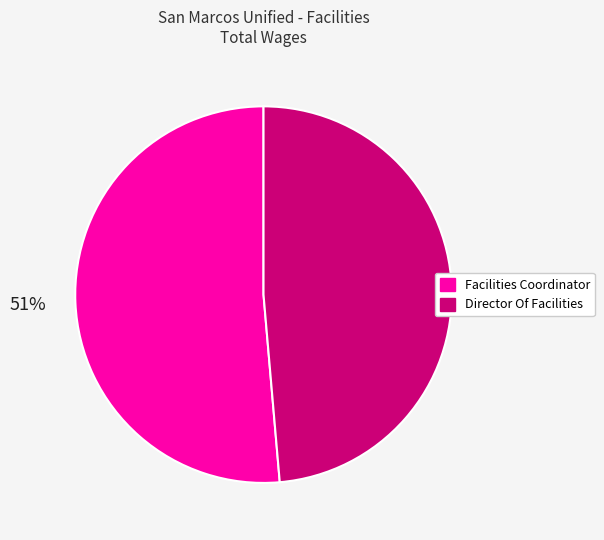

What percentage is the Facilities Coordinator slice, to the nearest percent?

51%